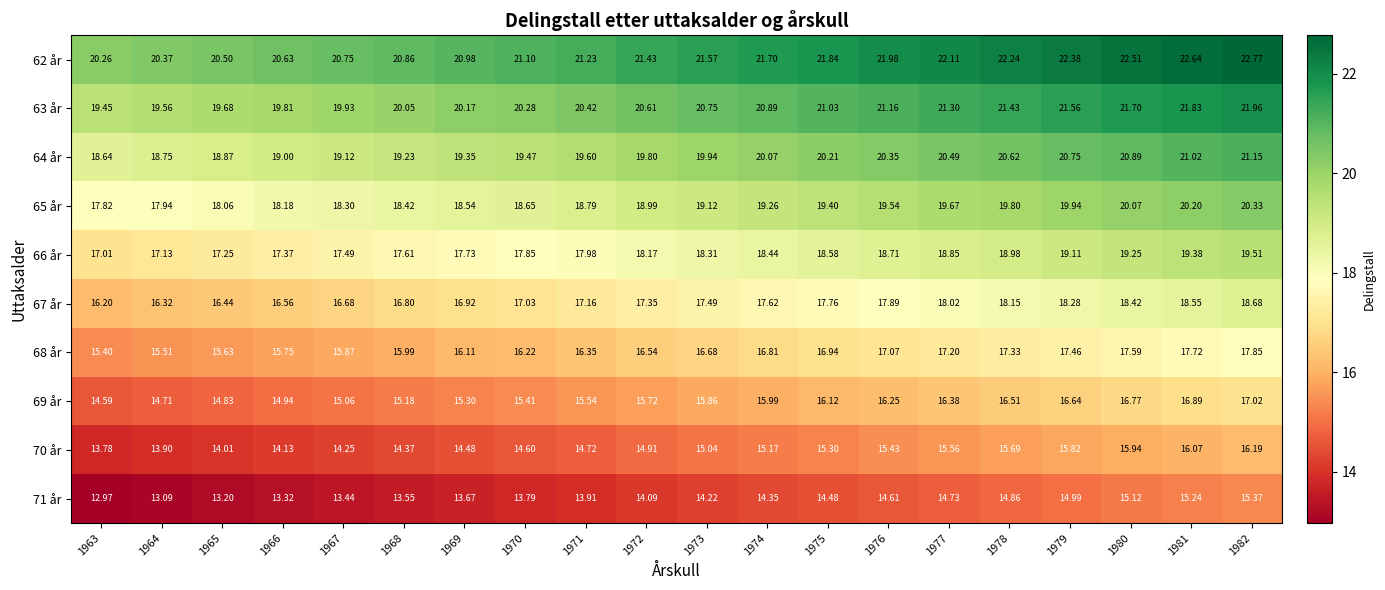

Is the value of 63 år at 1969 greater than the value of 67 år at 1973?

Yes